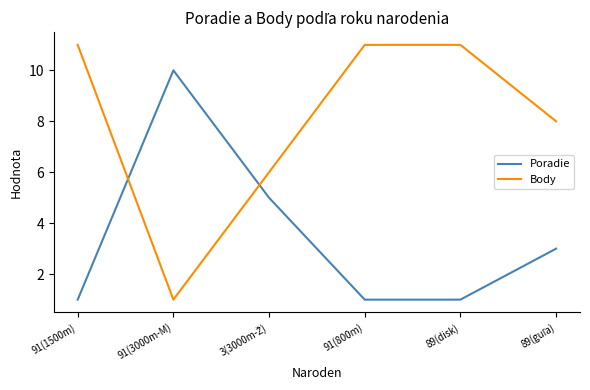

What is the maximum value for Body?

11